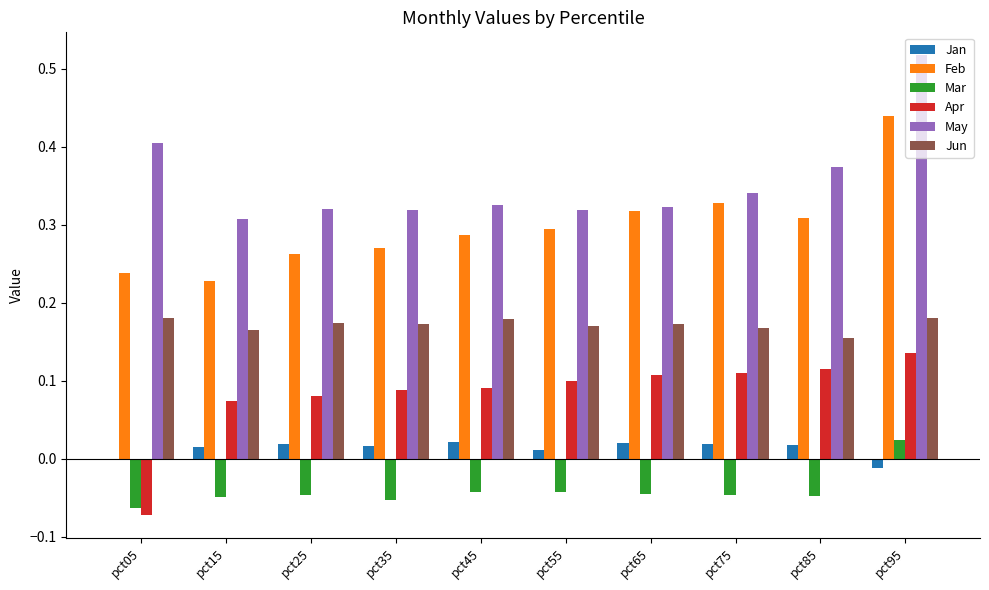

At which category is the sum across all series the highest?

pct95